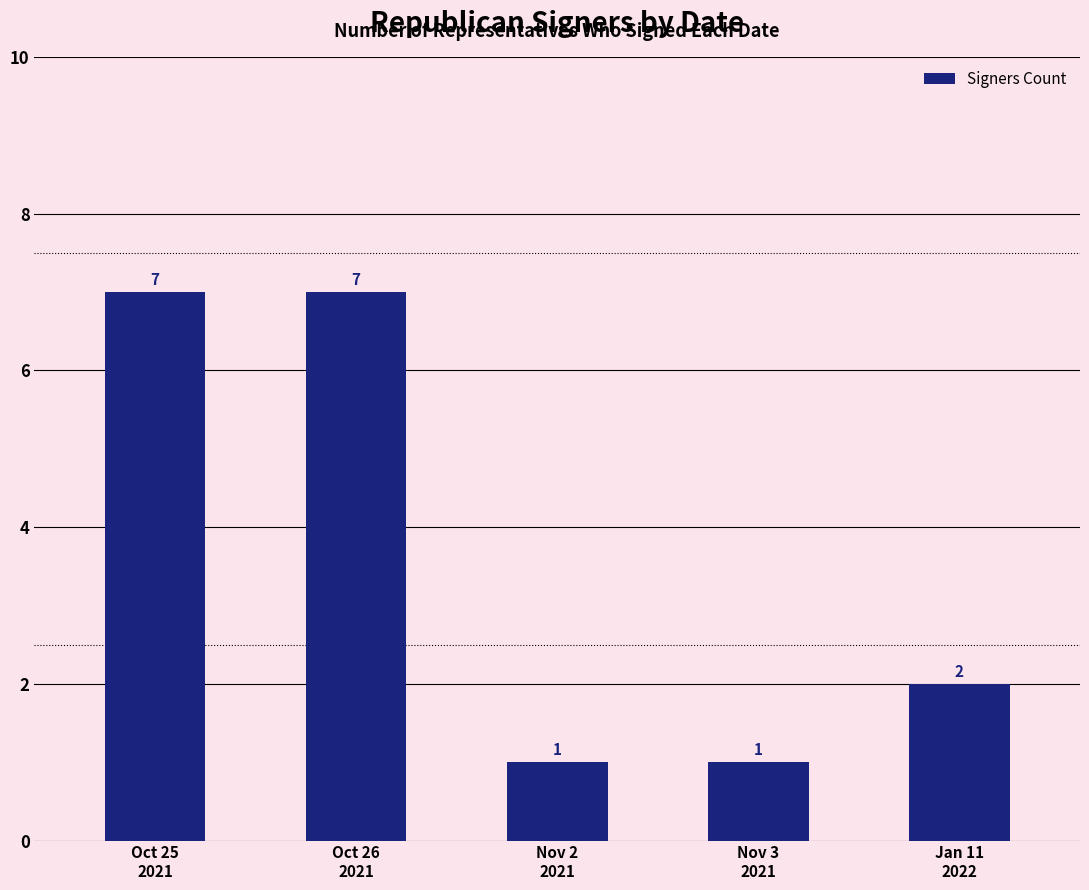

Is it true that the value at Oct 26
2021 is 7?

True